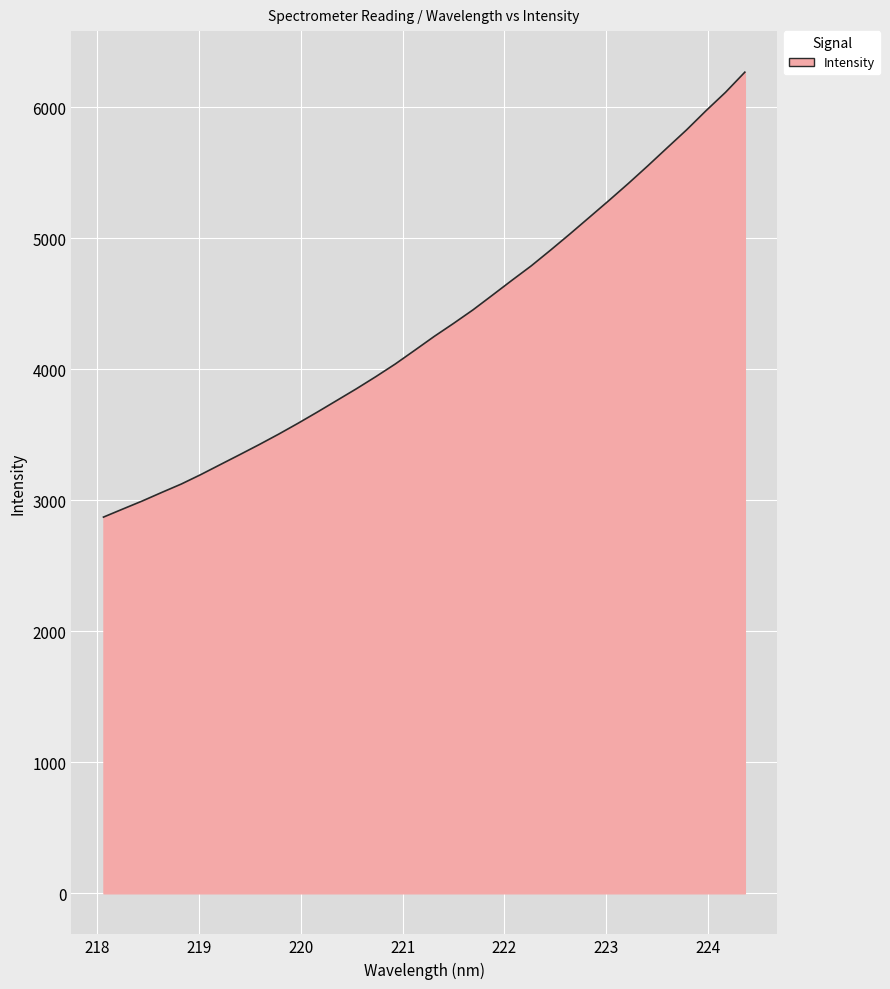

Does the chart have visible grid lines?

Yes